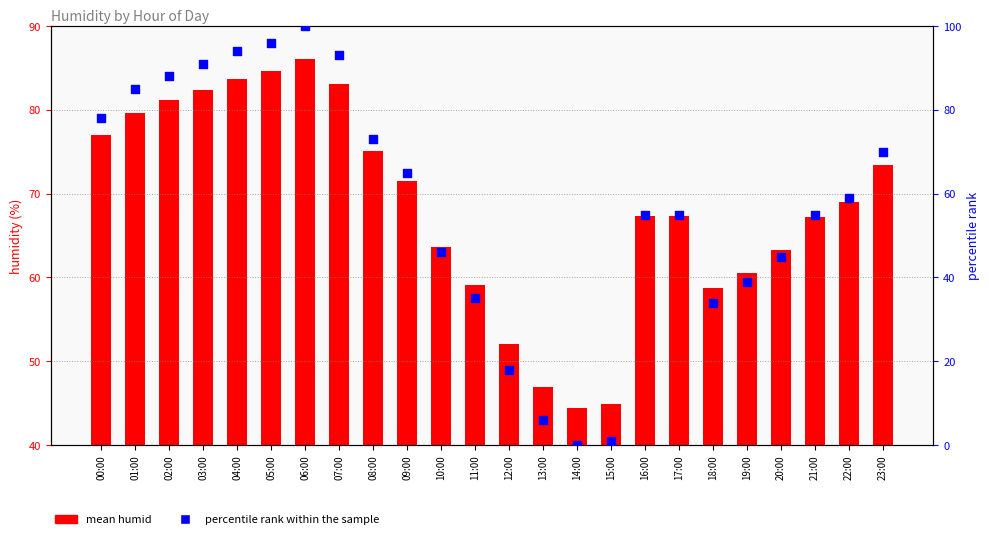

At which category is the sum across all series the highest?

06:00